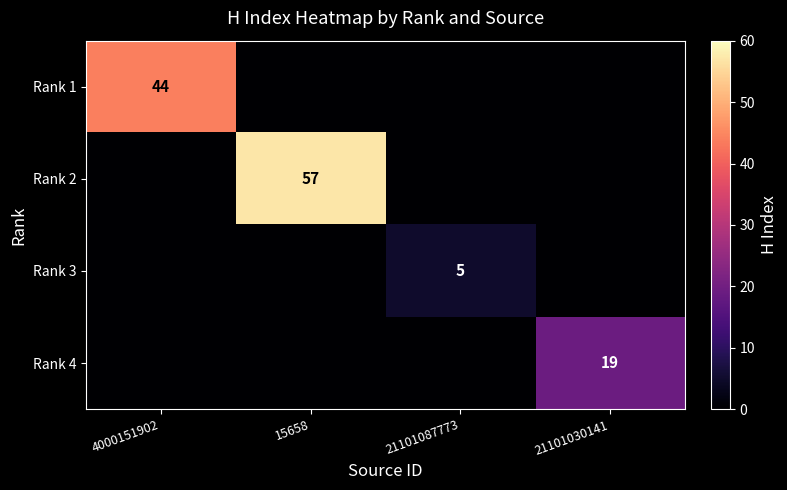

True or false: Rank 1 has a value of 44 at 4000151902.

True